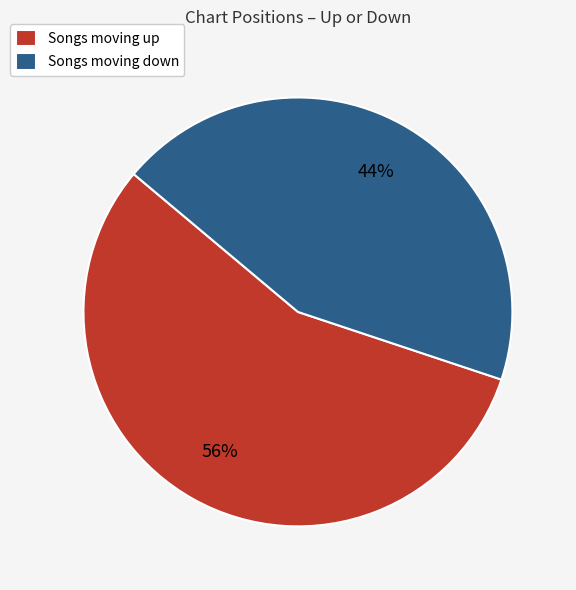

Rank the categories by value from highest to lowest.

Songs moving up, Songs moving down